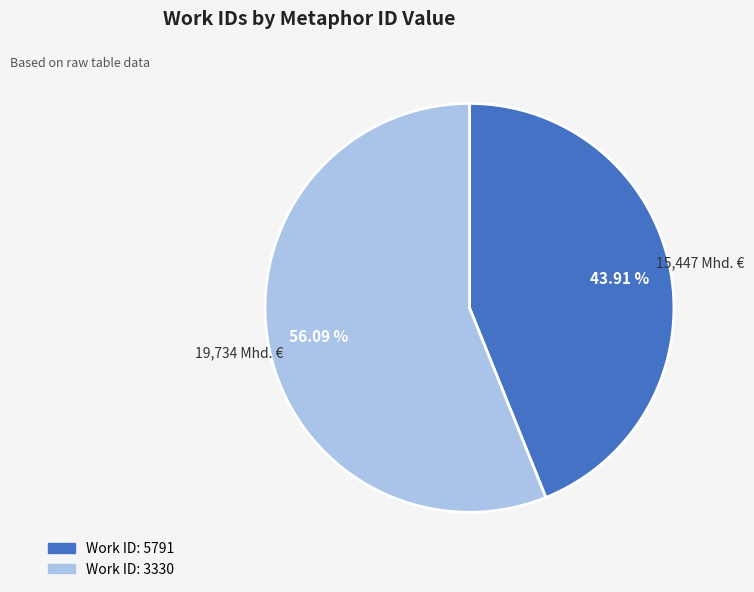

Is there a majority slice in this chart?

Yes